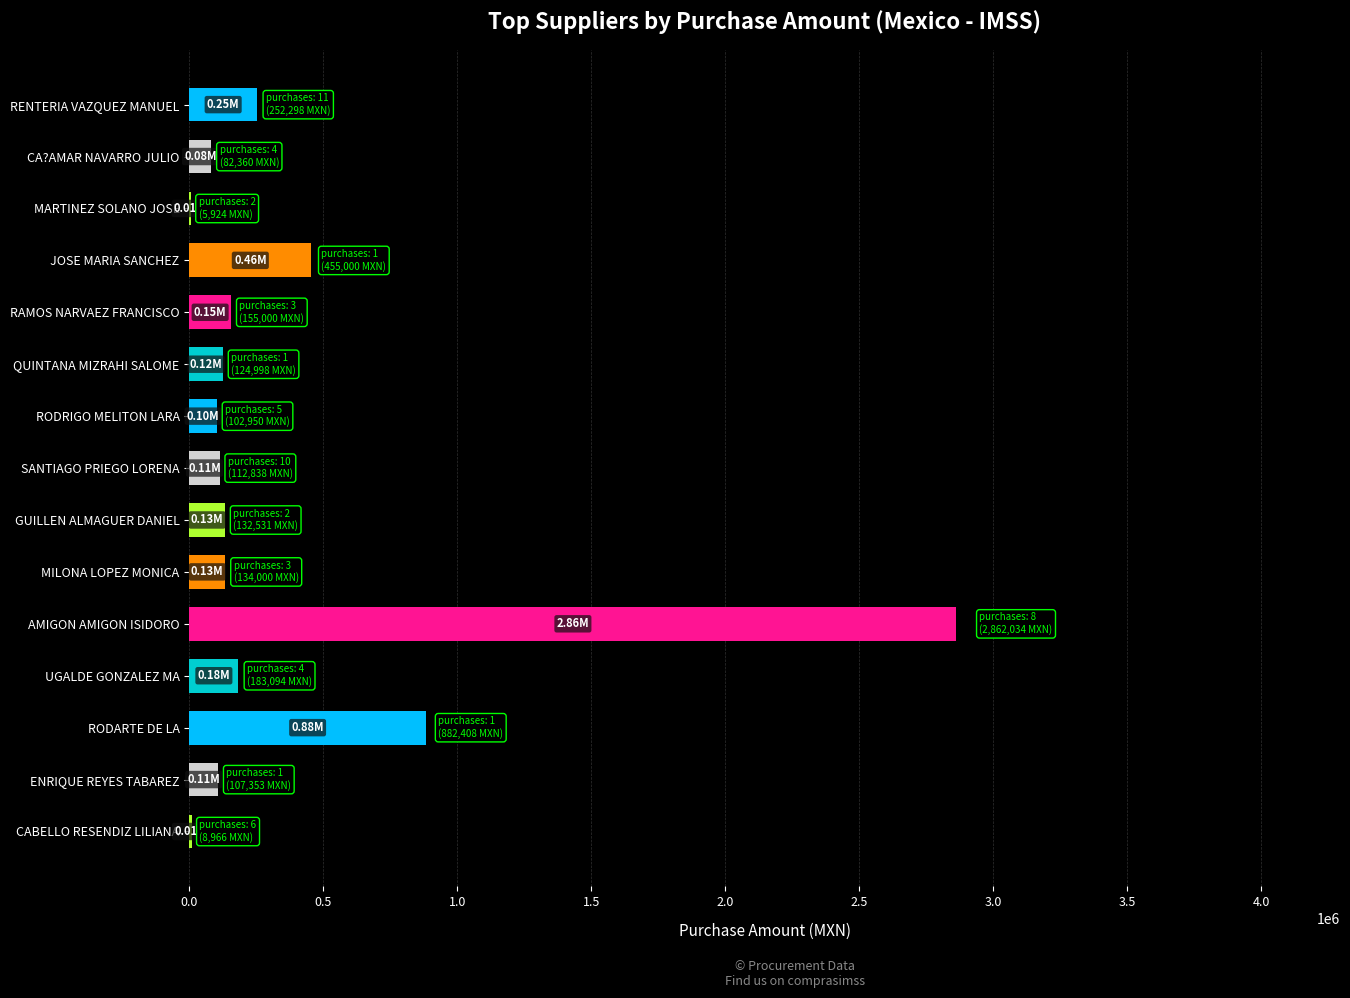

Which label corresponds to the largest value in the chart?

AMIGON AMIGON ISIDORO